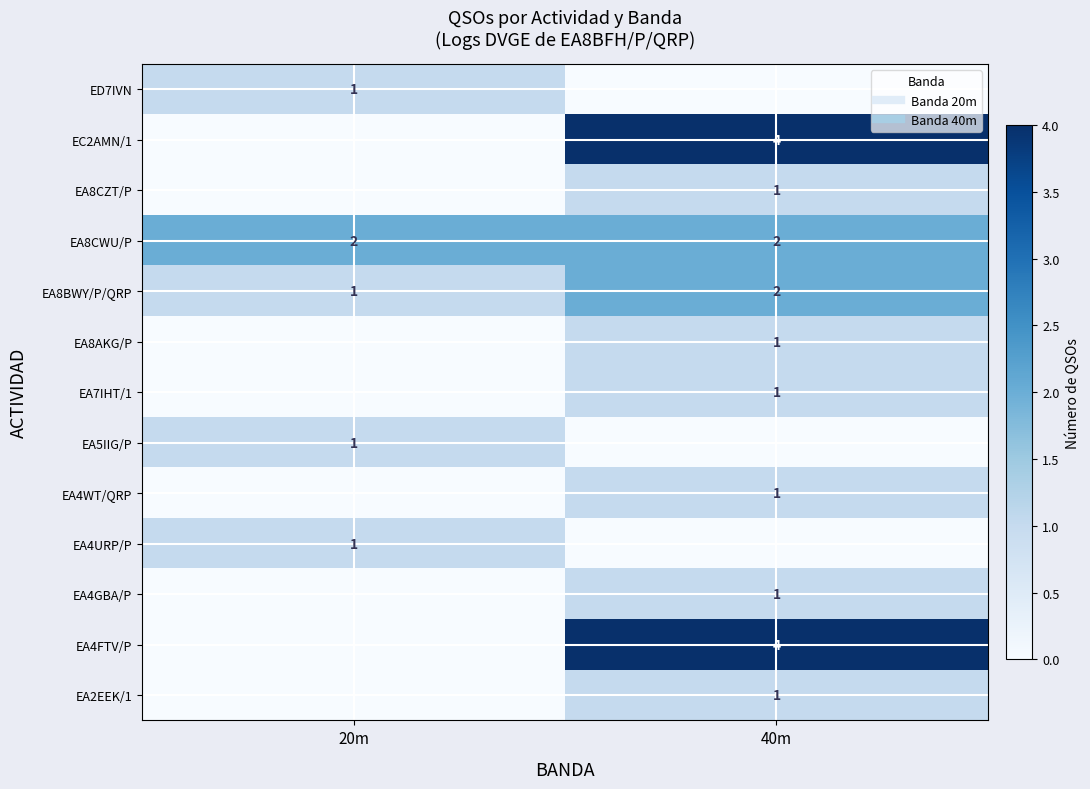

Is the value of EA8CWU/P at 20m greater than the value of EA2EEK/1 at 40m?

Yes